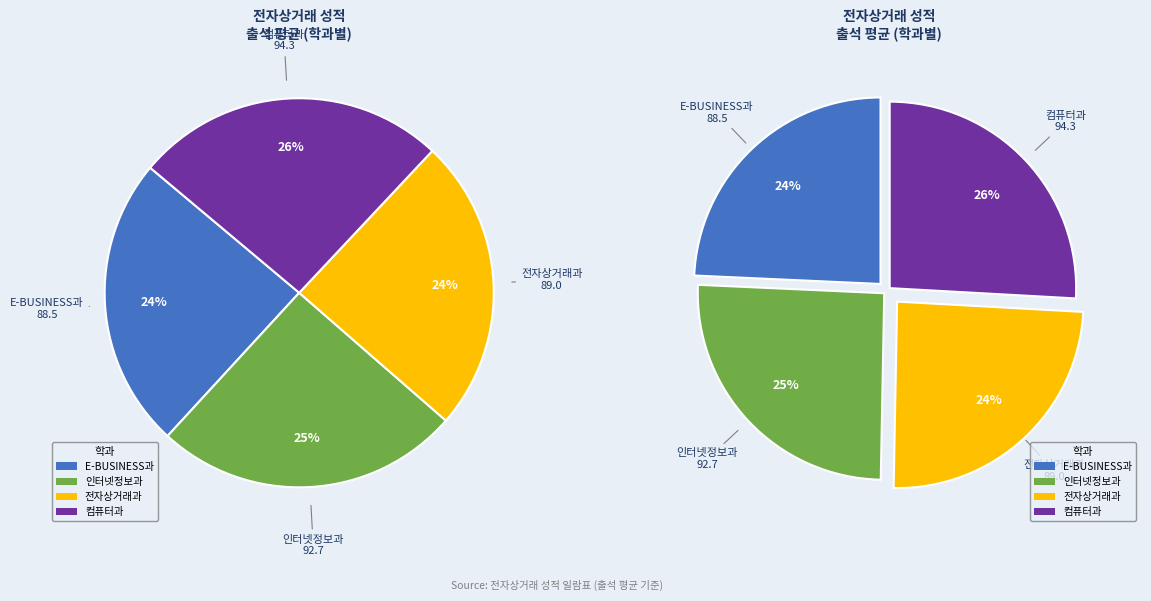

What portion of the pie excludes 컴퓨터과?

74.1%